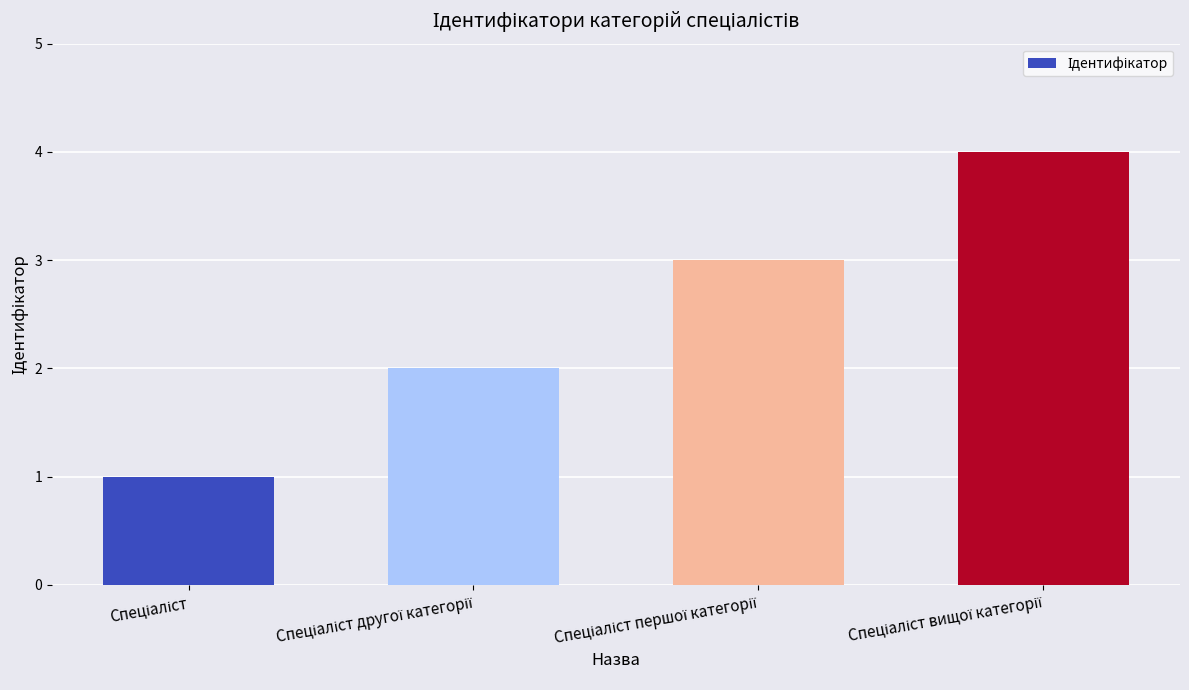

What is the sum of all values?

10